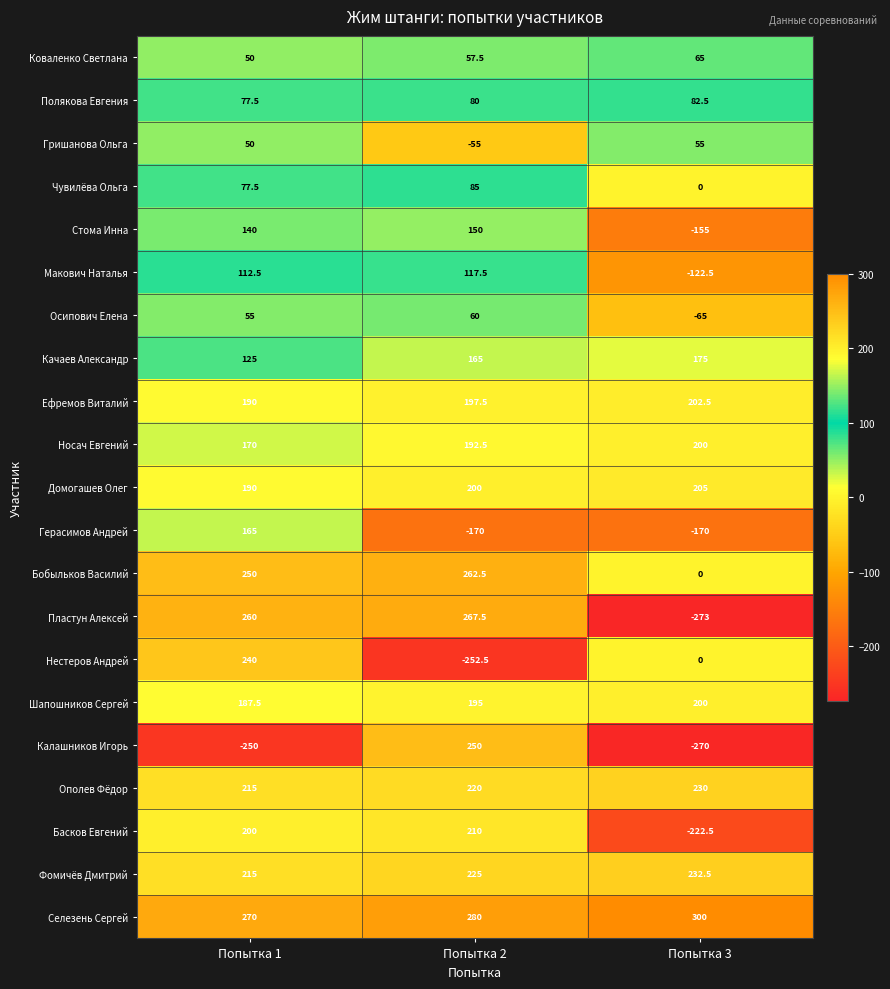

Which label corresponds to the smallest value in the chart?

Попытка 3